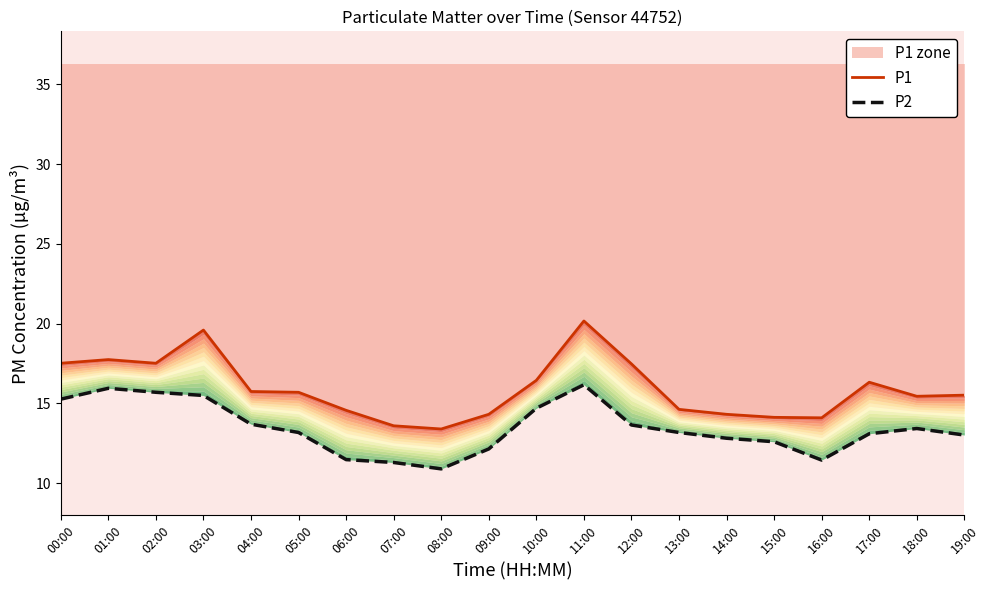

Reading right to left, what are all the values shown in this chart?

P1: 15.5	15.4	16.3	14.1	14.1	14.3	14.6	17.5	20.2	16.4	14.3	13.4	13.6	14.6	15.7	15.8	19.6	17.5	17.8	17.5
P2: 13.0	13.4	13.1	11.4	12.6	12.8	13.2	13.7	16.2	14.7	12.2	10.9	11.3	11.5	13.2	13.7	15.5	15.7	15.9	15.3